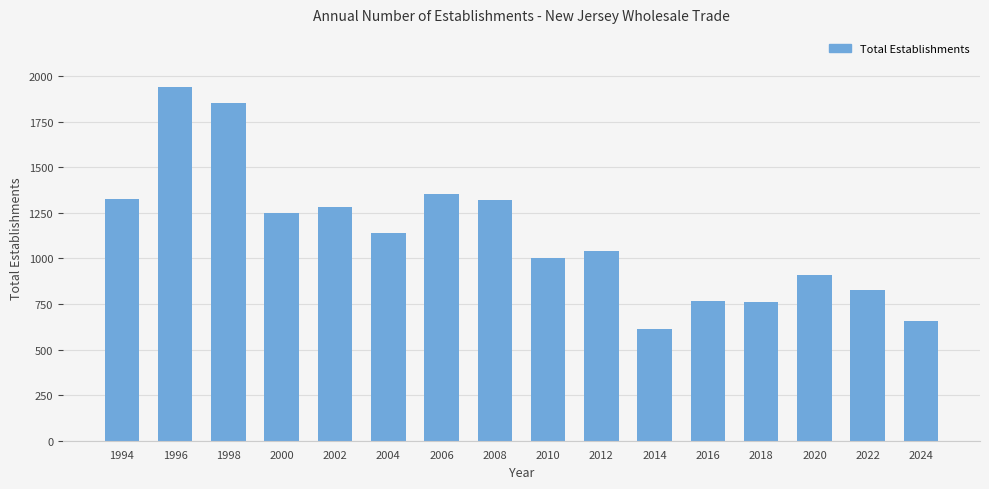

What value does the data have at 2024, to the nearest 100?

700